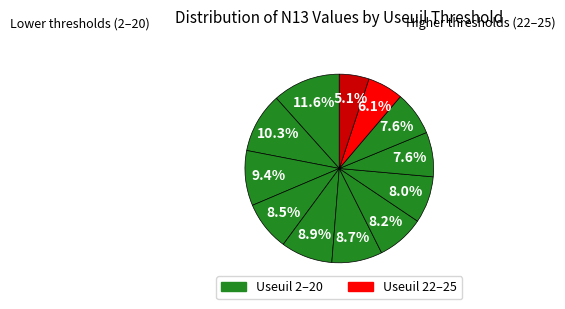

To the nearest percent, what is the difference between the largest and smallest slice percentages?

7%